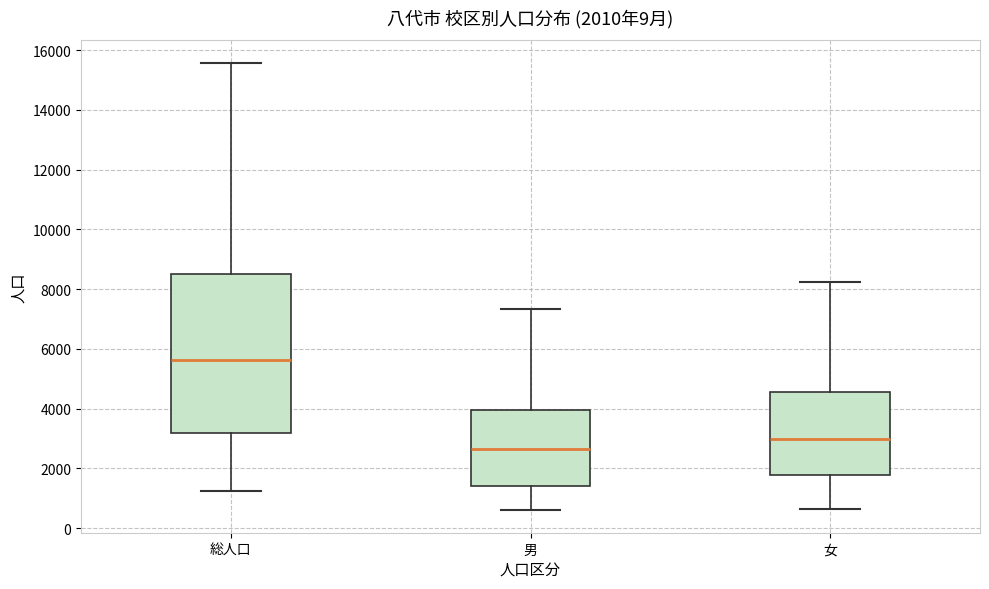

Which box's median line is the lowest?

男